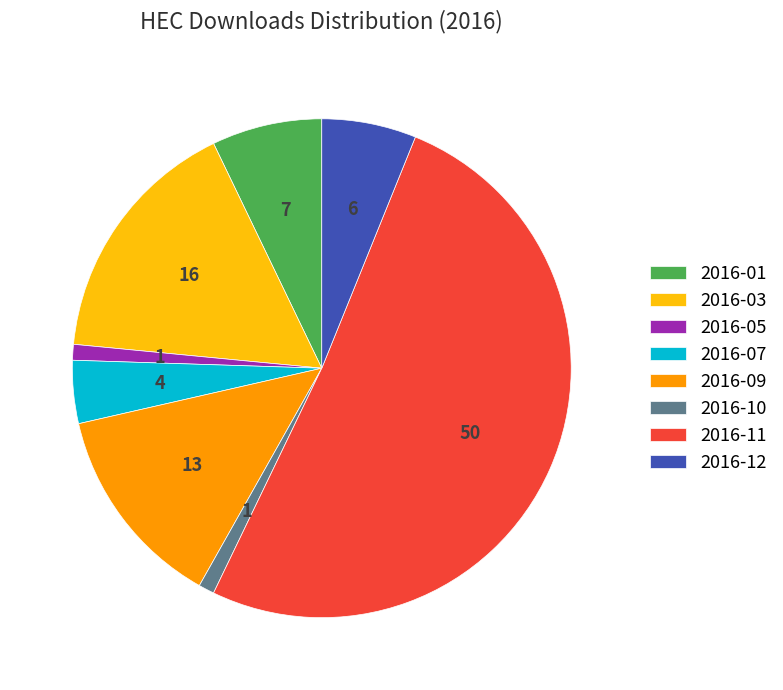

What is the largest slice in the pie chart?

2016-11